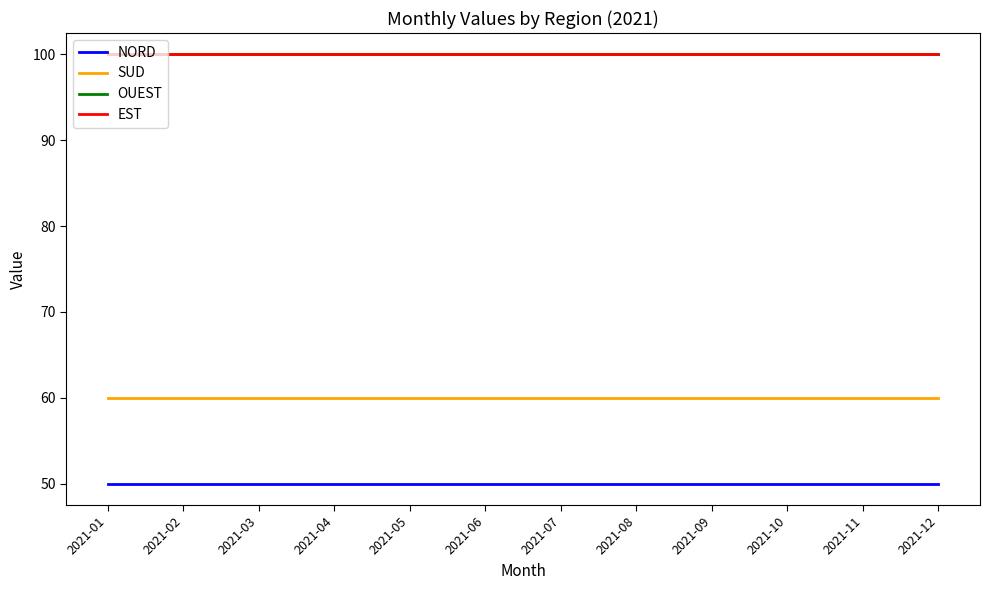

Which series has the widest spread of values?

NORD